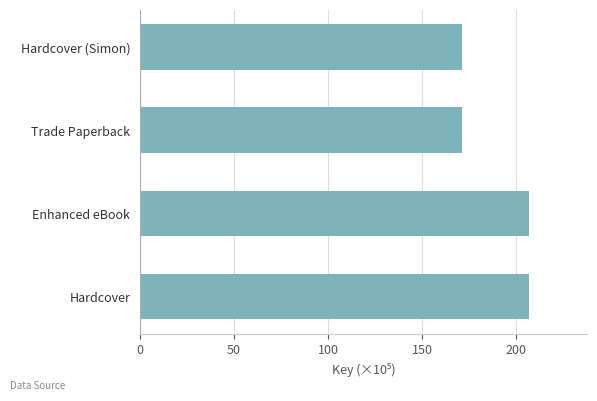

What is the sum of all values?

756.0